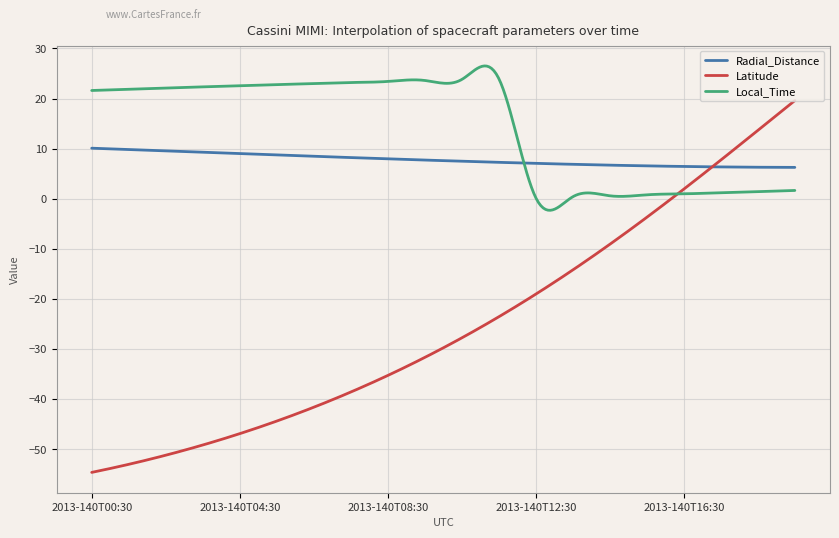

Rank the series by their maximum value, from lowest to highest.

Radial_Distance, Latitude, Local_Time